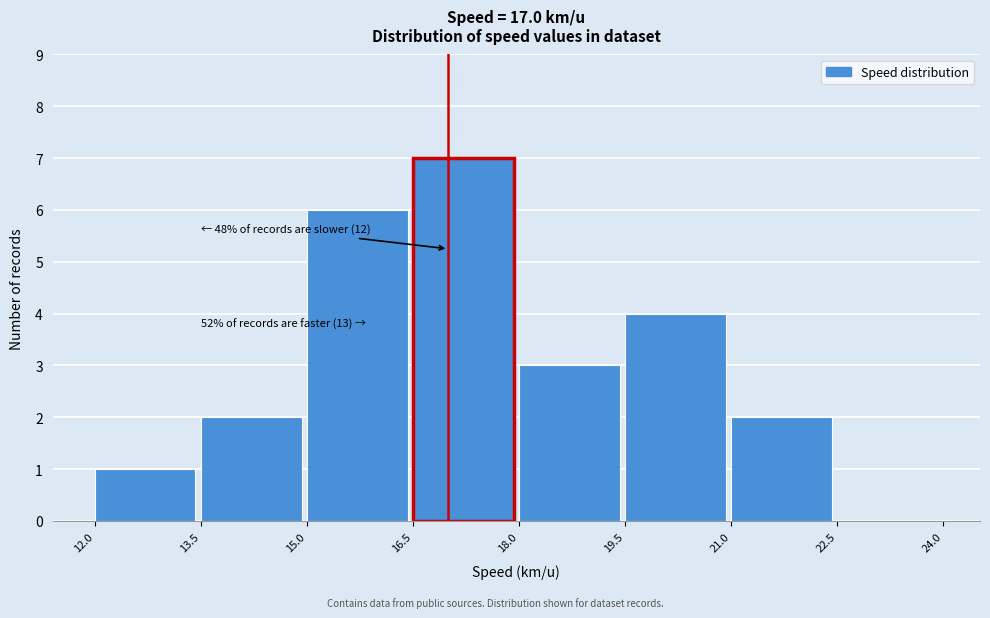

Which range on the x-axis has the tallest bar?

16.5 to 18.0